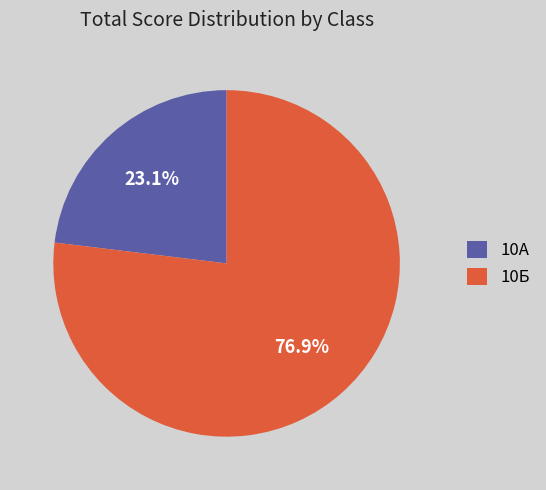

To the nearest percent, what is the difference between the 10Б and 10А slice percentages?

54%